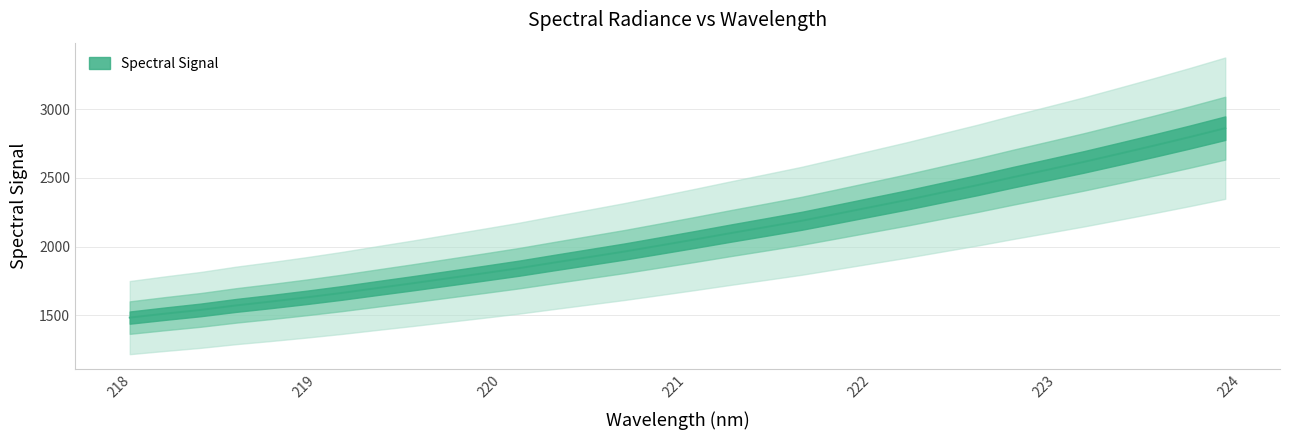

Reading right to left, list all the values displayed in this chart.

2863.0	2798.6	2736.7	2676.6	2617.2	2561.3	2506.0	2448.6	2394.7	2340.3	2289.3	2238.0	2187.3	2142.2	2097.8	2052.1	2007.7	1963.7	1923.2	1882.8	1841.7	1804.5	1768.2	1731.8	1697.0	1661.5	1629.0	1598.7	1570.2	1537.4	1510.2	1481.5